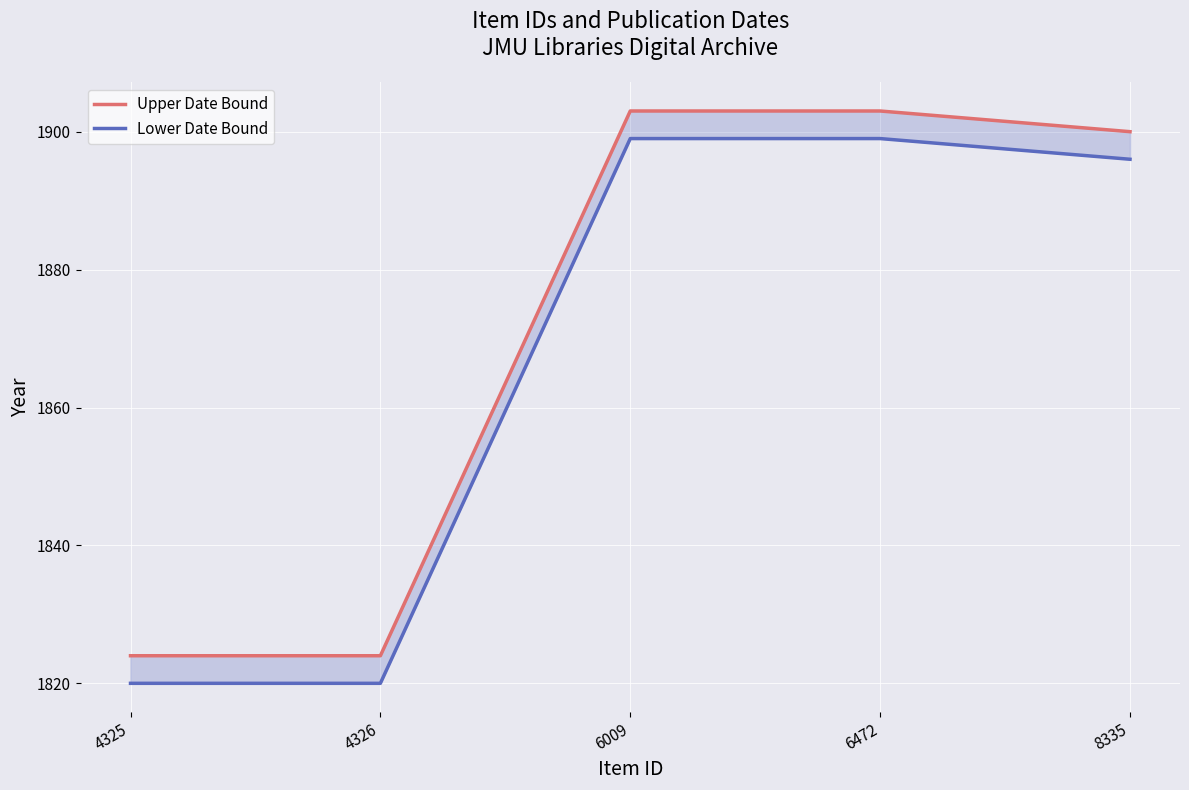

Is it true that Lower Date Bound equals 1896 at 8335?

True